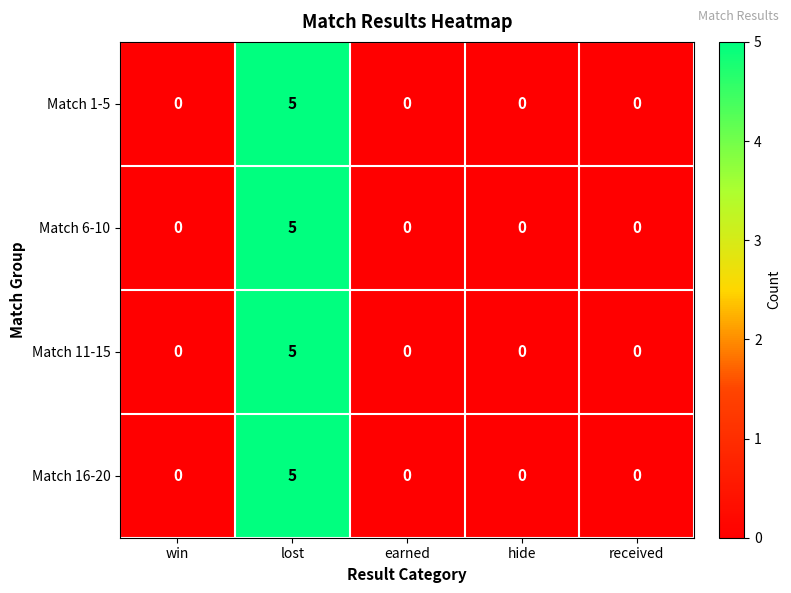

The value of Match 1-5 at lost is 7. True or false?

False